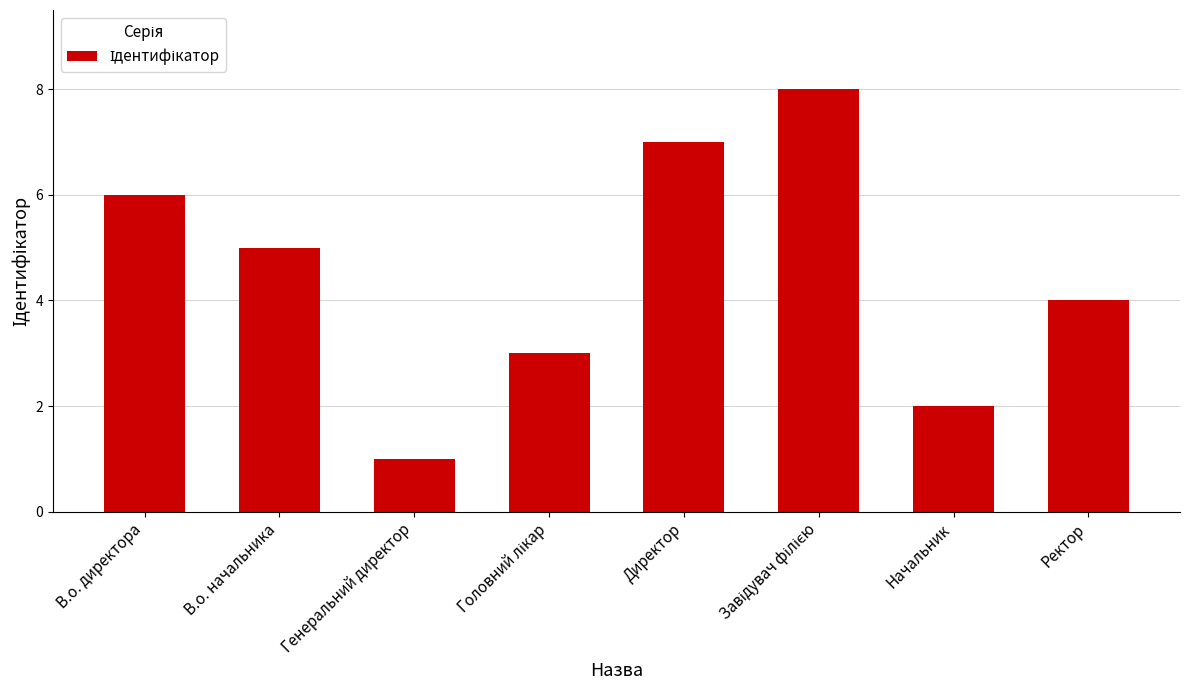

Reading right to left, transcribe all the data shown in this chart.

4	2	8	7	3	1	5	6